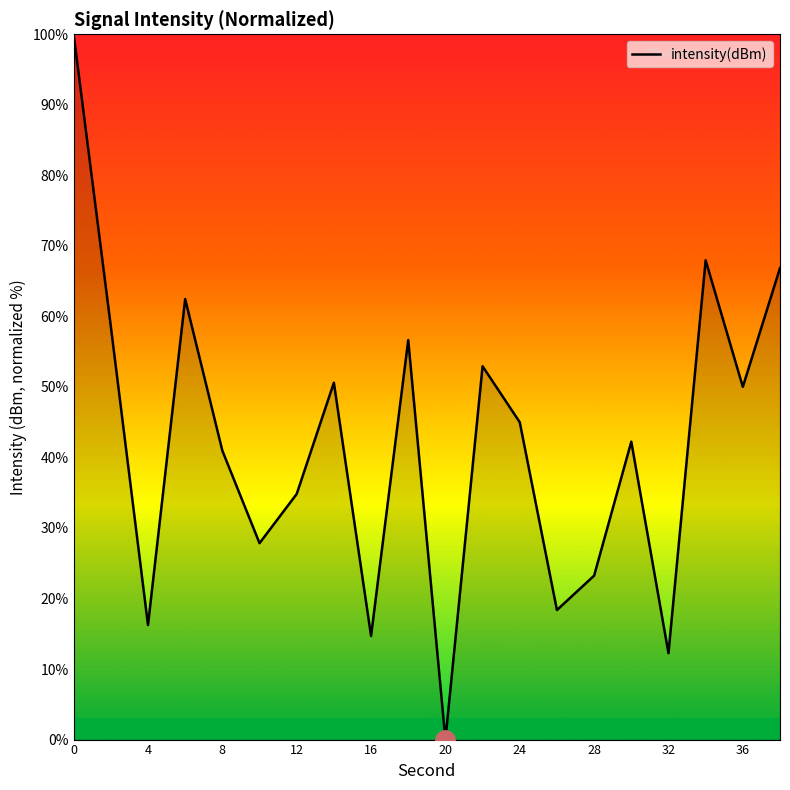

What is the maximum value shown in the chart?

100.0